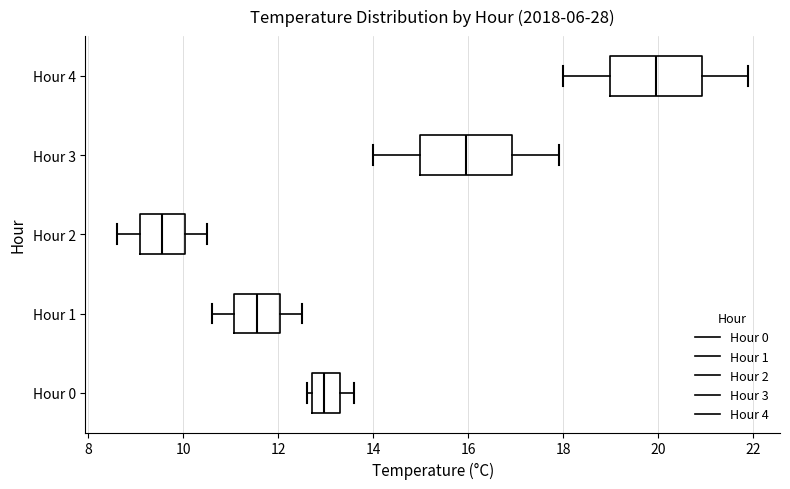

Reading bottom to top, read every box against the x-axis: the position of its median line, the range the box covers, and the ends of its whiskers. The values are not printed on the chart, so give them approximately, as read against the axis.

Hour 0: median 13.0, box 12.8 to 13.4, whiskers 12.6 to 13.6
Hour 1: median 11.6, box 11.0 to 12.0, whiskers 10.6 to 12.6
Hour 2: median 9.6, box 9.0 to 10.0, whiskers 8.6 to 10.6
Hour 3: median 16.0, box 15.0 to 17.0, whiskers 14.0 to 18.0
Hour 4: median 20.0, box 19.0 to 21.0, whiskers 18.0 to 22.0